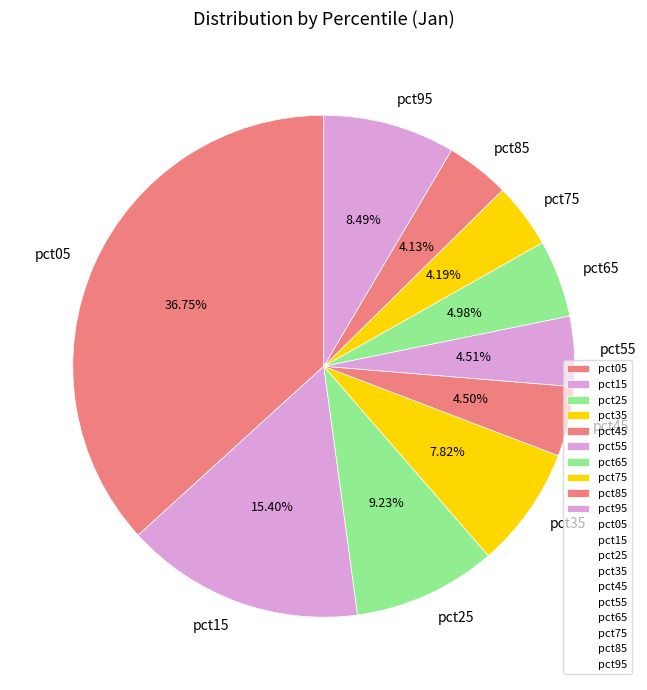

What is the largest slice in the pie chart?

pct05